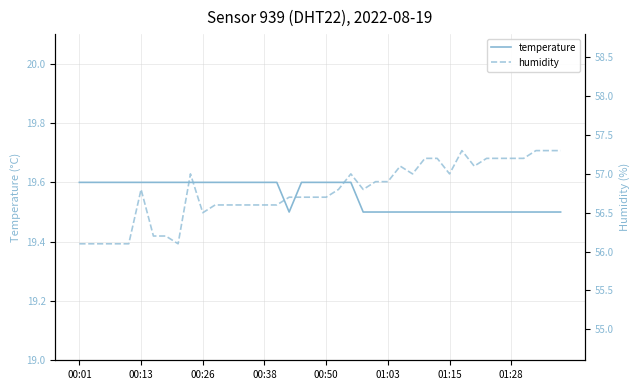

Is this an area chart (filled region under the line)?

No